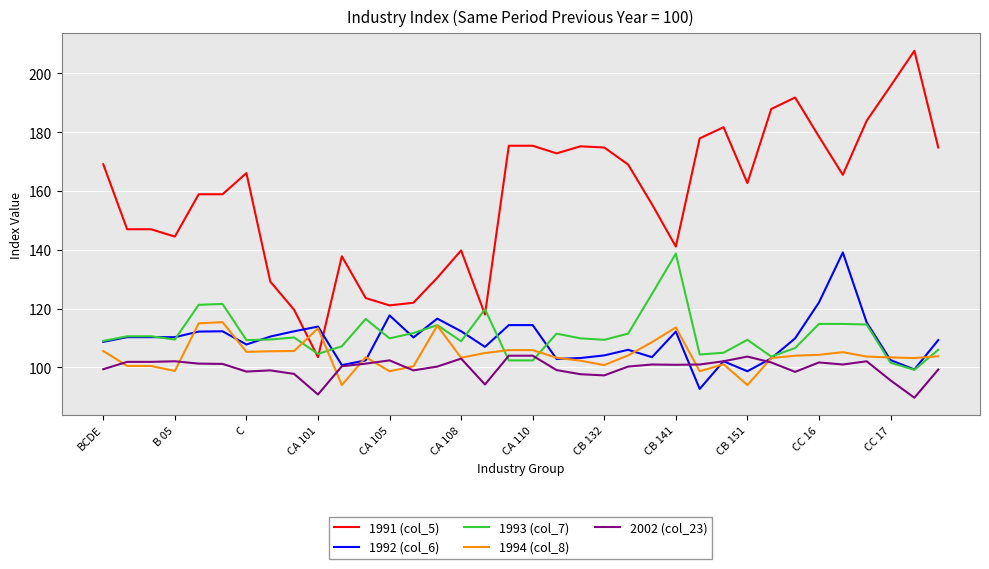

What is the minimum value for 2002 (col_23)?

89.7